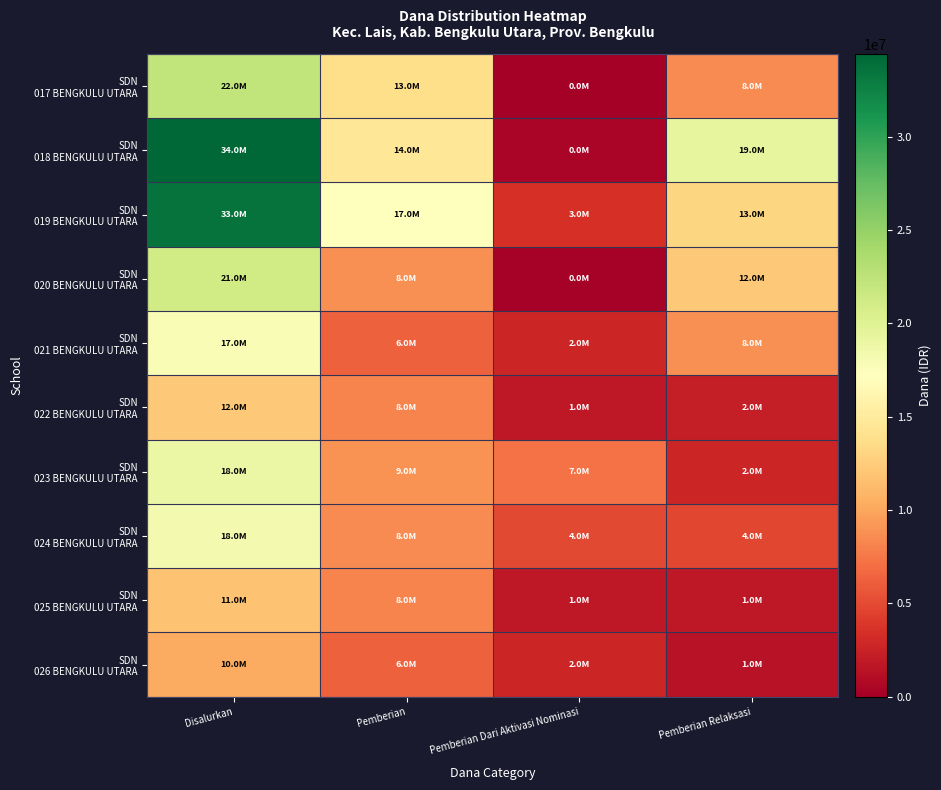

At Pemberian Relaksasi, list the series in order from largest to smallest.

SDN 018 BENGKULU UTARA, SDN 019 BENGKULU UTARA, SDN 020 BENGKULU UTARA, SDN 021 BENGKULU UTARA, SDN 017 BENGKULU UTARA, SDN 024 BENGKULU UTARA, SDN 023 BENGKULU UTARA, SDN 022 BENGKULU UTARA, SDN 025 BENGKULU UTARA, SDN 026 BENGKULU UTARA